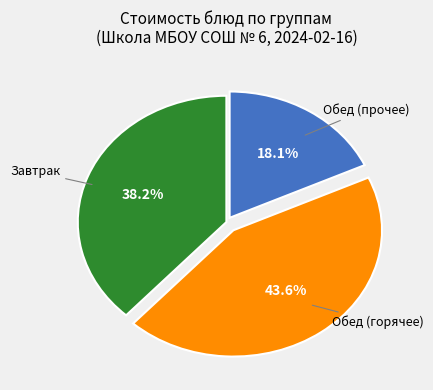

Does any single category account for the majority?

No